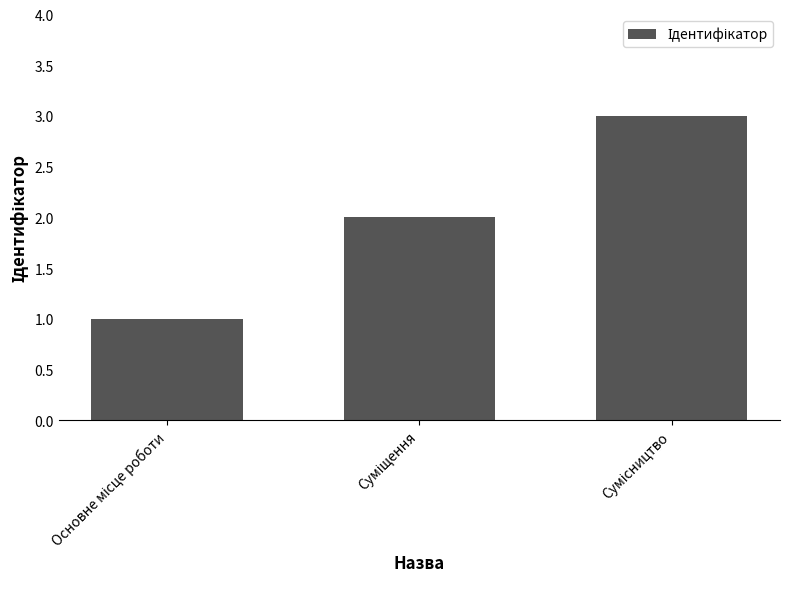

What is the greatest value displayed?

3